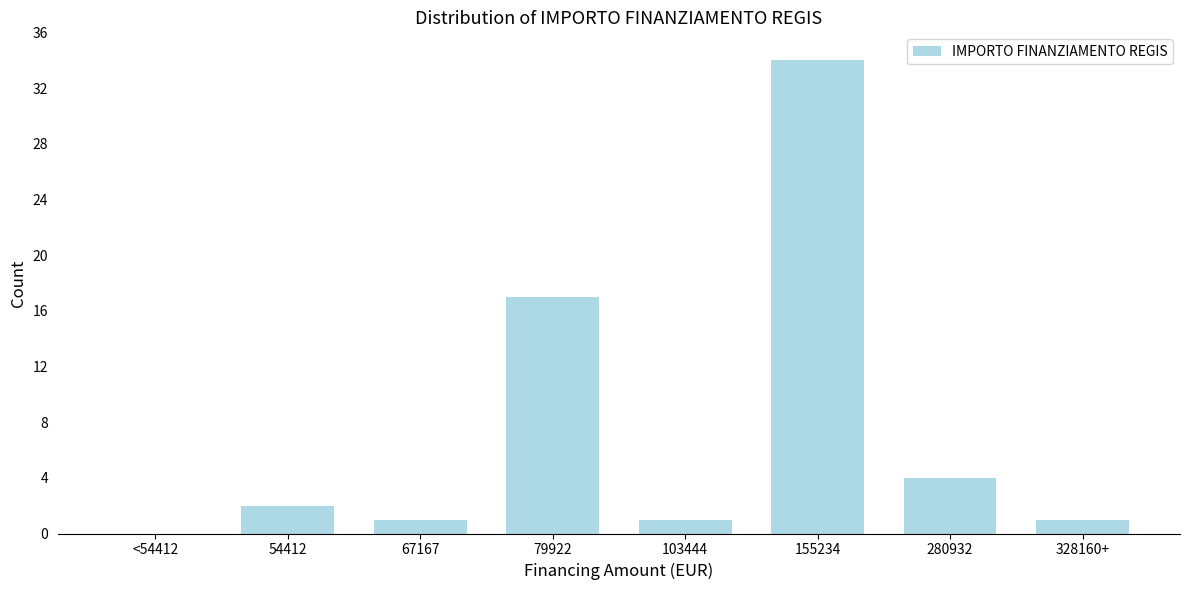

Reading left to right, list all the values displayed in this chart.

<54412=0	54412=2	67167=1	79922=17	103444=1	155234=34	280932=4	328160+=1